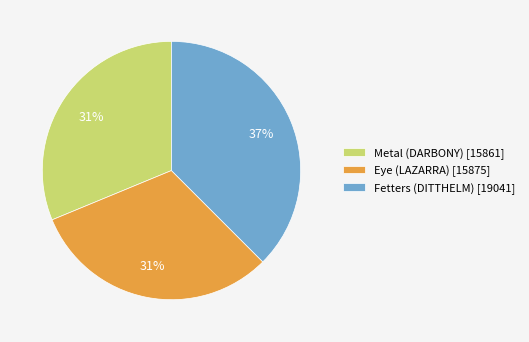

To the nearest percent, what percentage of the pie is Fetters (DITTHELM) [19041]?

37%